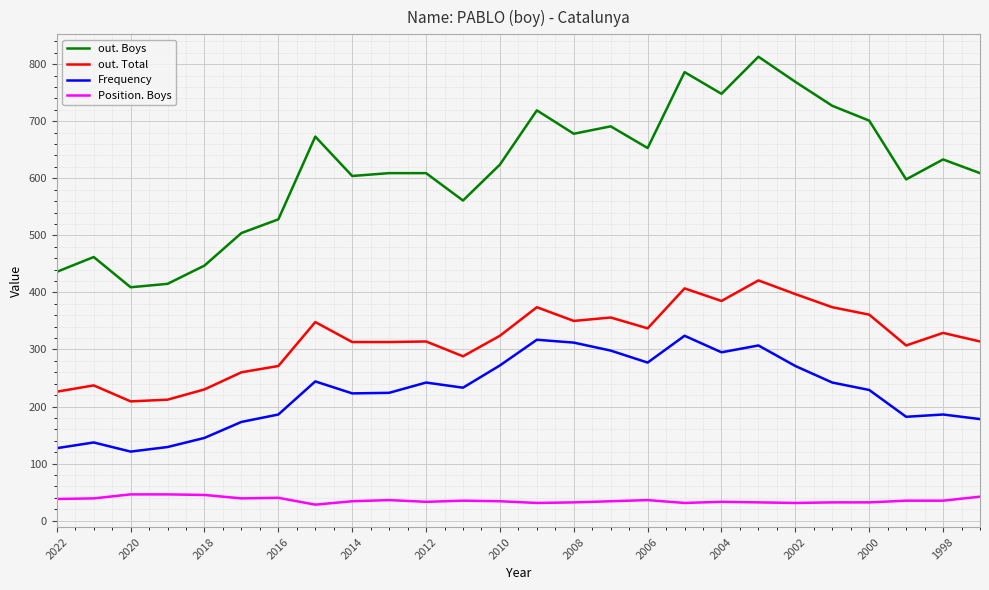

Does the chart display data point markers on the line(s)?

No